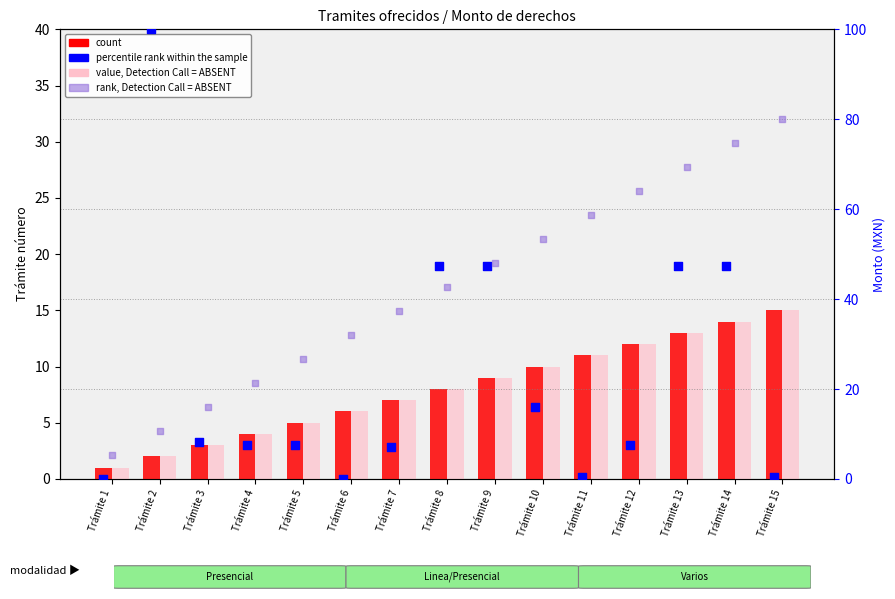

At which category is the sum across all series the highest?

Trámite 14